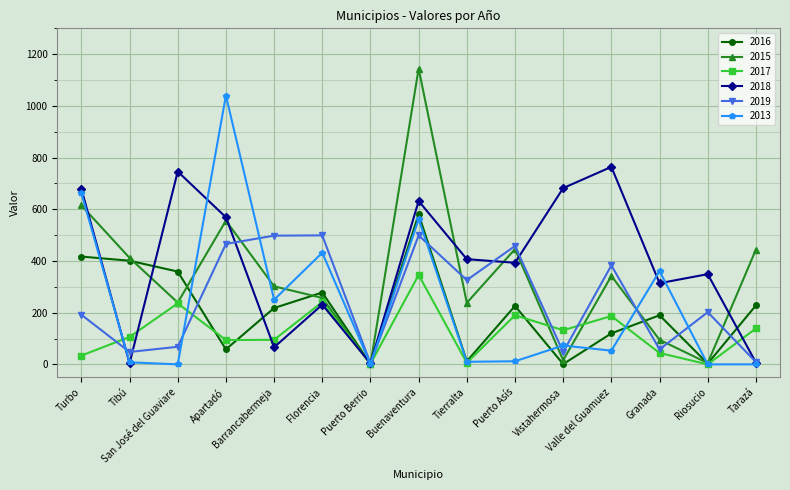

What is the difference between the maximum and second lowest values in the 2018 series?

760